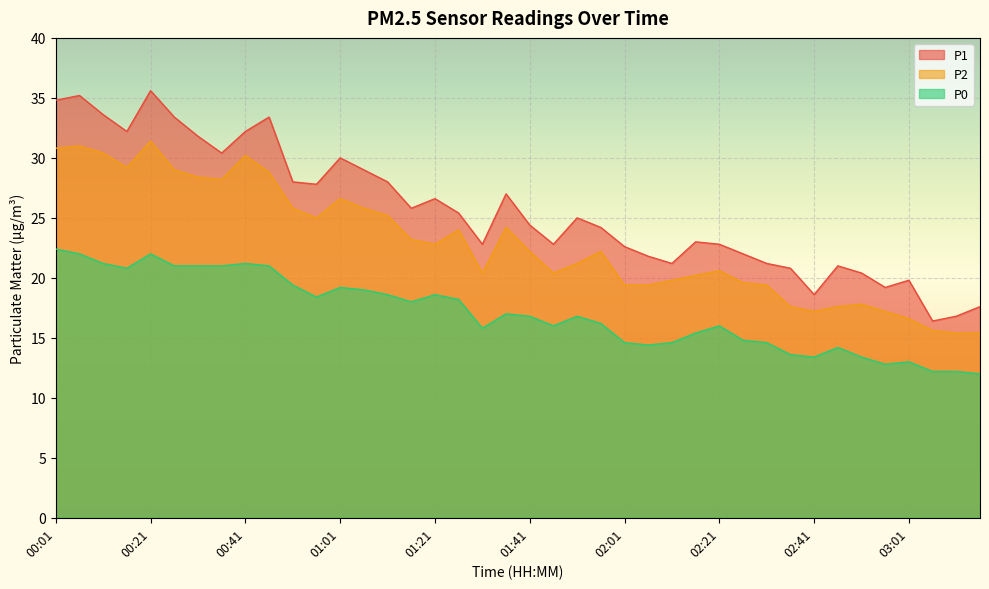

Reading left to right, transcribe all the data shown in this chart.

P1: 34.8	35.2	33.6	32.2	35.6	33.4	31.8	30.4	32.2	33.4	28.0	27.8	30.0	29.0	28.0	25.8	26.6	25.4	22.8	27.0	24.4	22.8	25.0	24.2	22.6	21.8	21.2	23.0	22.8	22.0	21.2	20.8	18.6	21.0	20.4	19.2	19.8	16.4	16.8	17.6
P2: 30.8	31.0	30.4	29.2	31.4	29.0	28.4	28.2	30.2	28.8	25.8	25.0	26.6	25.8	25.2	23.2	22.8	24.0	20.4	24.2	22.2	20.4	21.2	22.2	19.4	19.4	19.8	20.2	20.6	19.6	19.4	17.6	17.2	17.6	17.8	17.2	16.6	15.6	15.4	15.4
P0: 22.4	22.0	21.2	20.8	22.0	21.0	21.0	21.0	21.2	21.0	19.4	18.4	19.2	19.0	18.6	18.0	18.6	18.2	15.8	17.0	16.8	16.0	16.8	16.2	14.6	14.4	14.6	15.4	16.0	14.8	14.6	13.6	13.4	14.2	13.4	12.8	13.0	12.2	12.2	12.0